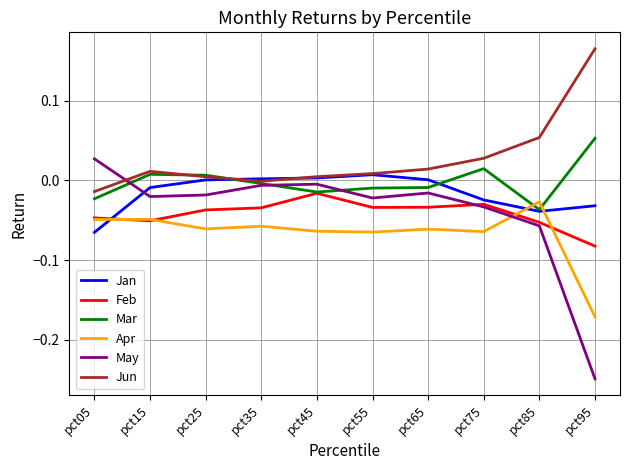

Which series has the largest range (max minus min)?

May